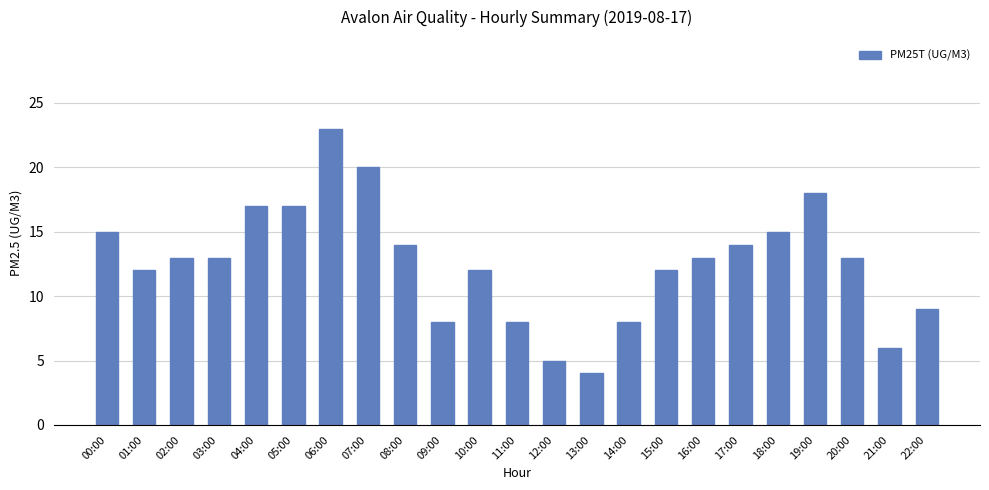

What is the label of the 14th bar from the left?

13:00